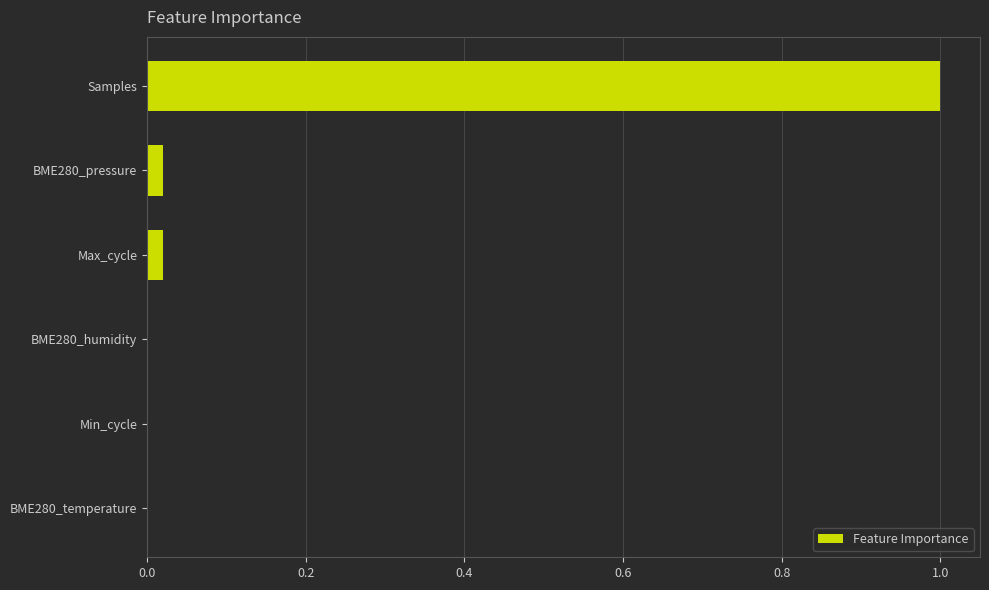

Are the bars horizontal?

Yes